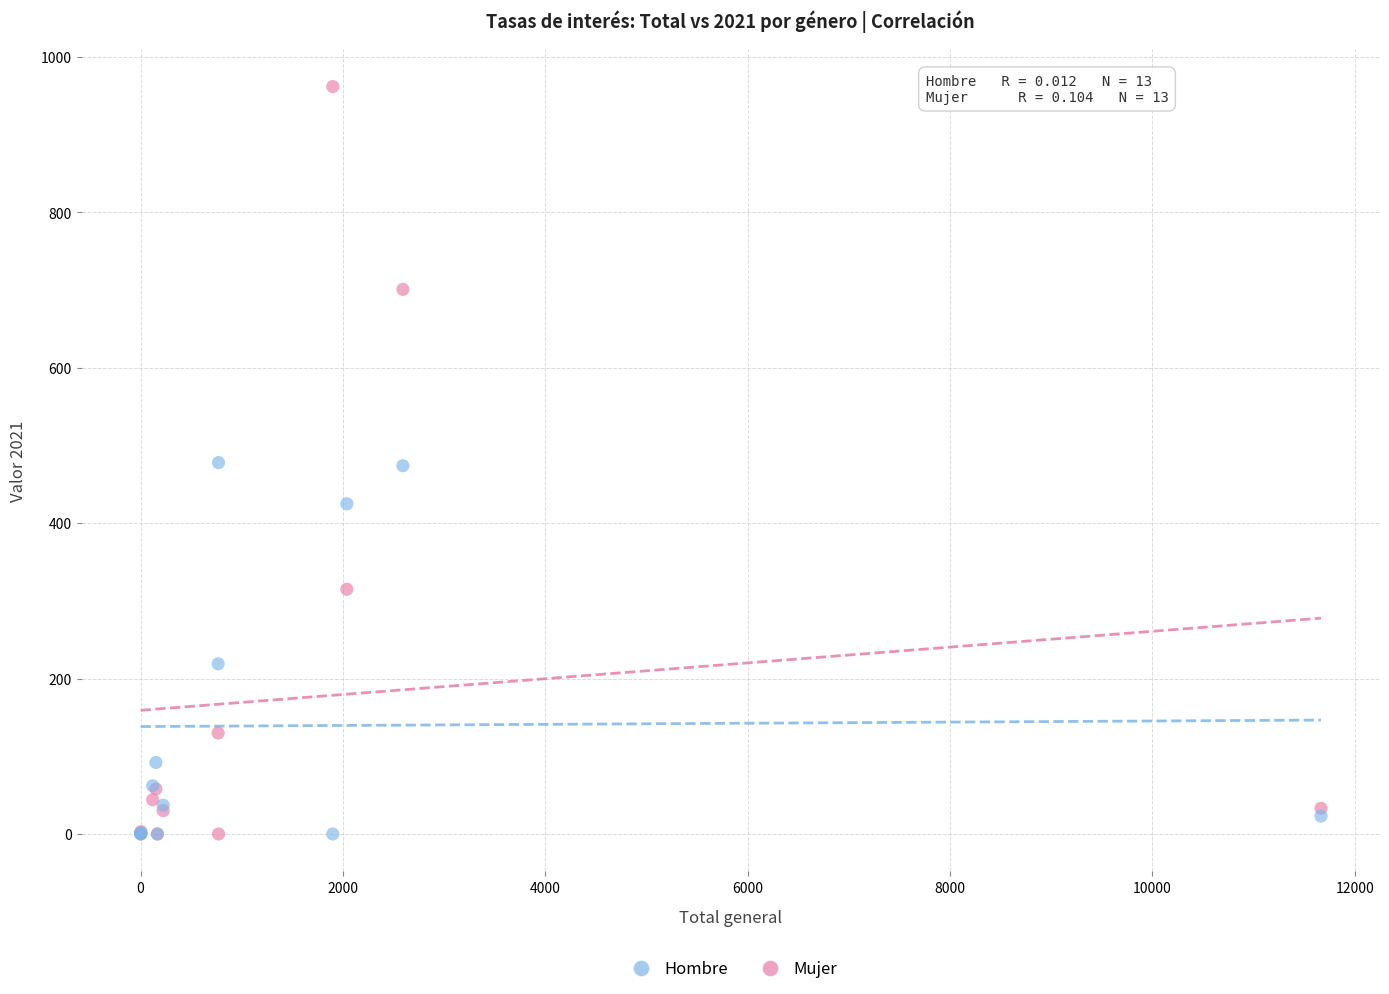

In the Hombre series, what Y value is closest to 239?

219